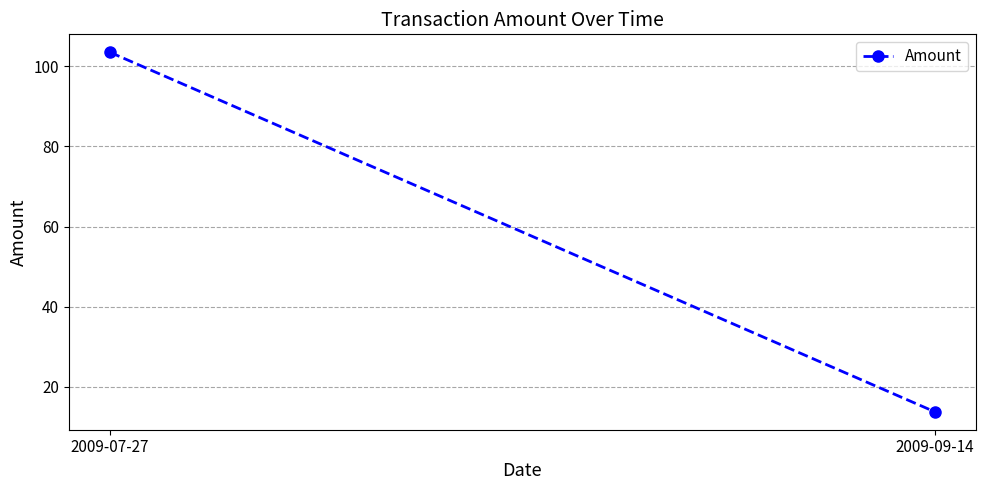

List the labels in order of value, largest first.

2009-07-27, 2009-09-14